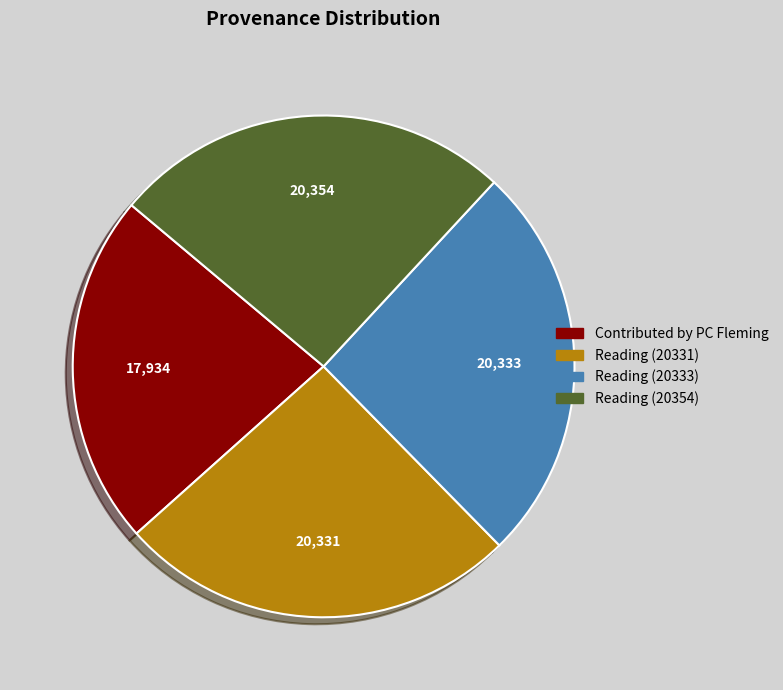

Do Reading (20354) and Contributed by PC Fleming together represent more than half of the pie?

No